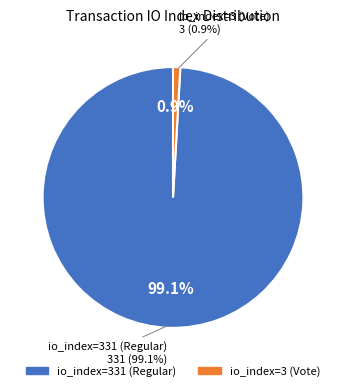

Which slice is the largest?

io_index=331 (Regular)